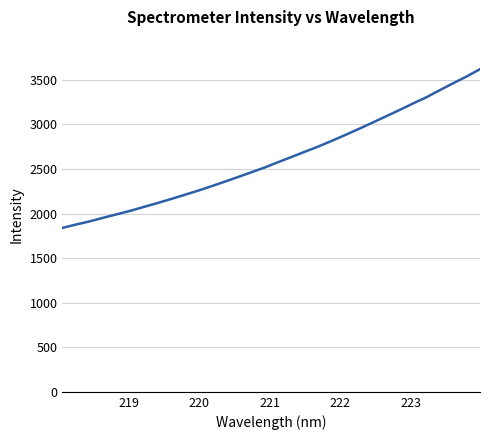

What is the maximum value shown in the chart?

3619.7